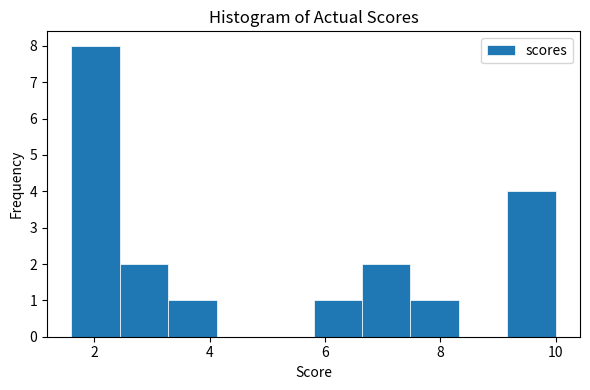

How tall is the bar that spans 1.60 to 2.44 on the x-axis? Neither the bar edges nor the heights are printed on the chart, so give them approximately, as read against the axes.

8